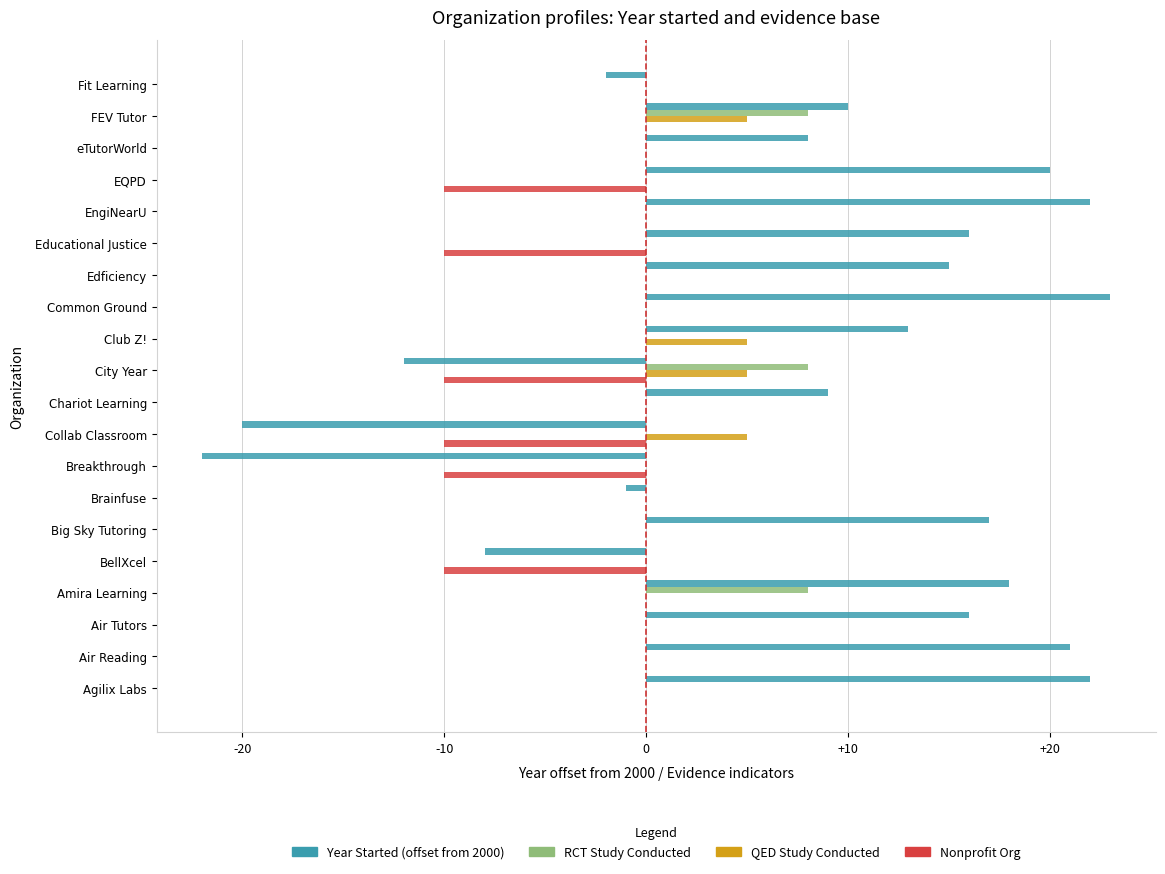

How many distinct data groups are displayed?

4